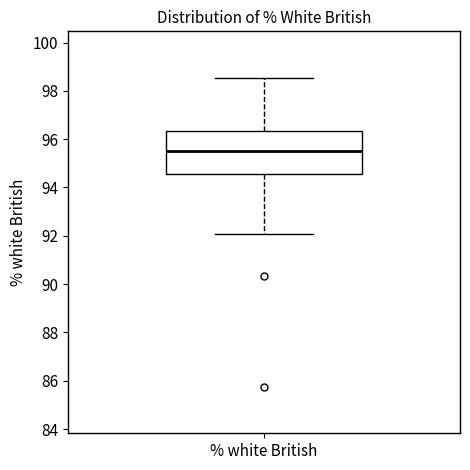

Where is the lower edge of the box for % white British on the y-axis? The values are not printed on the chart, so give them approximately, as read against the axis.

94.6